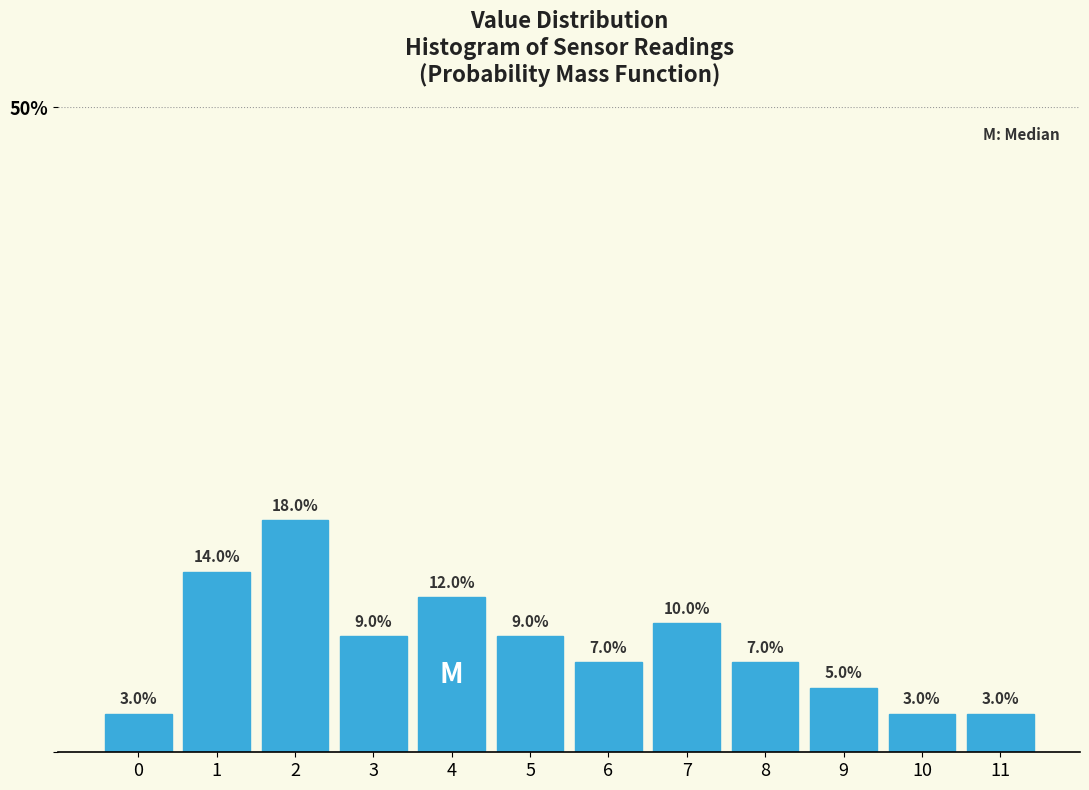

Reading left to right, extract all data points from this chart.

3.0	14.0	18.0	9.0	12.0	9.0	7.0	10.0	7.0	5.0	3.0	3.0